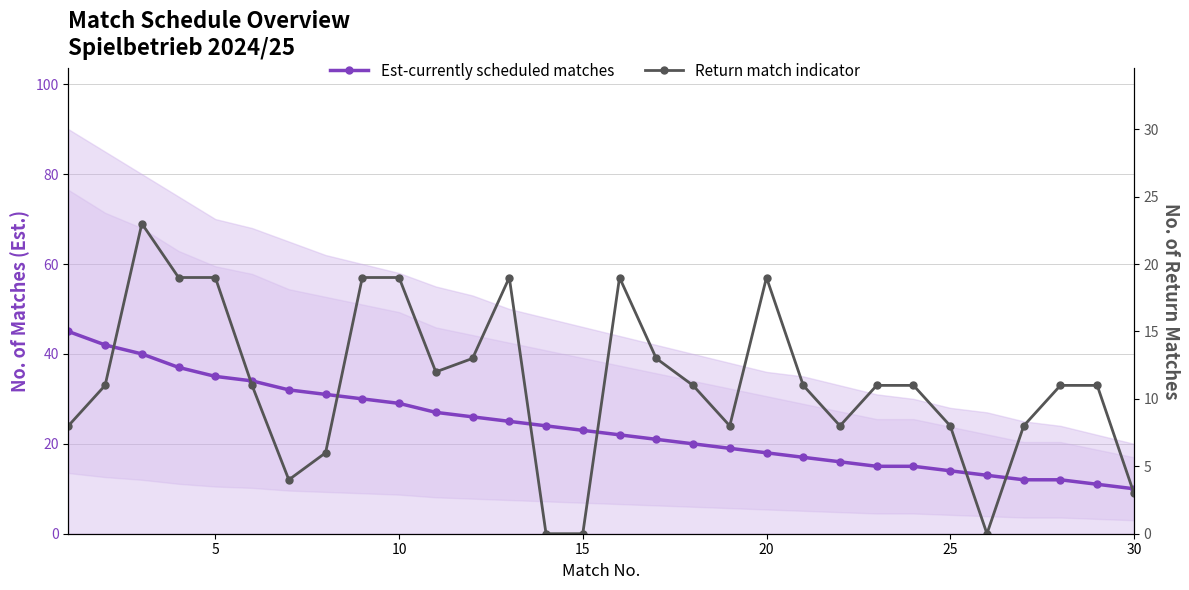

What is the average value of the Est-currently scheduled matches series?

24